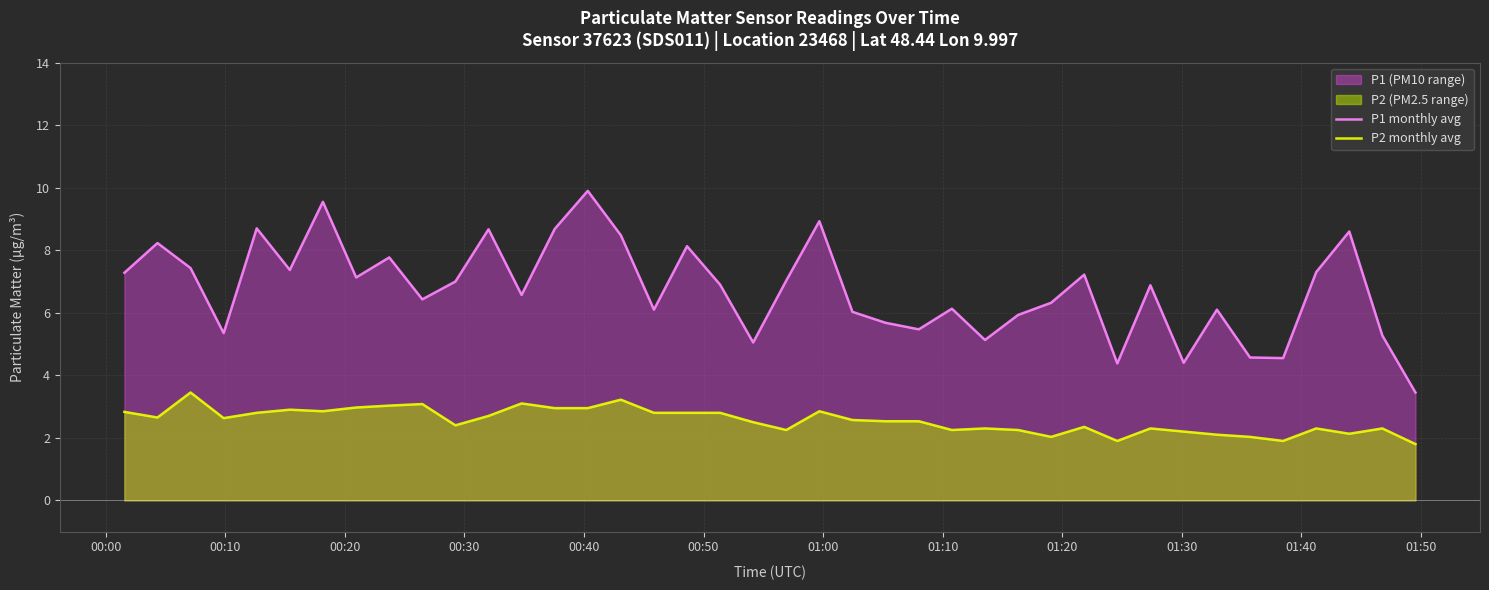

True or false: P2 monthly avg and P1 monthly avg intersect in this chart.

False